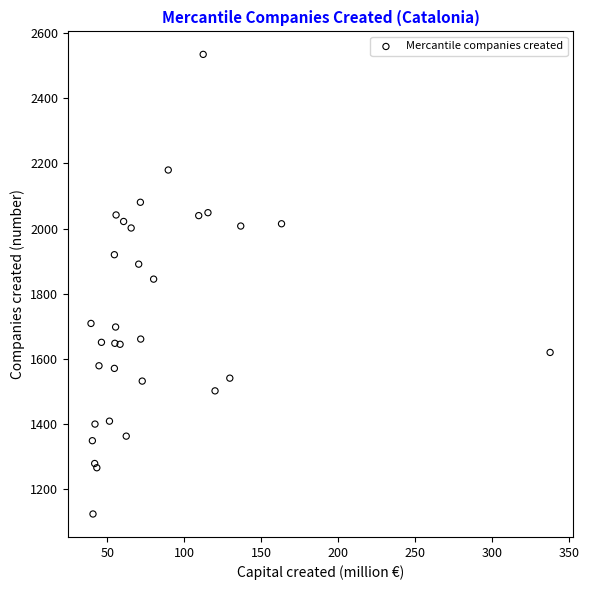

What Y value in the scatter plot is closest to 1829?

1845